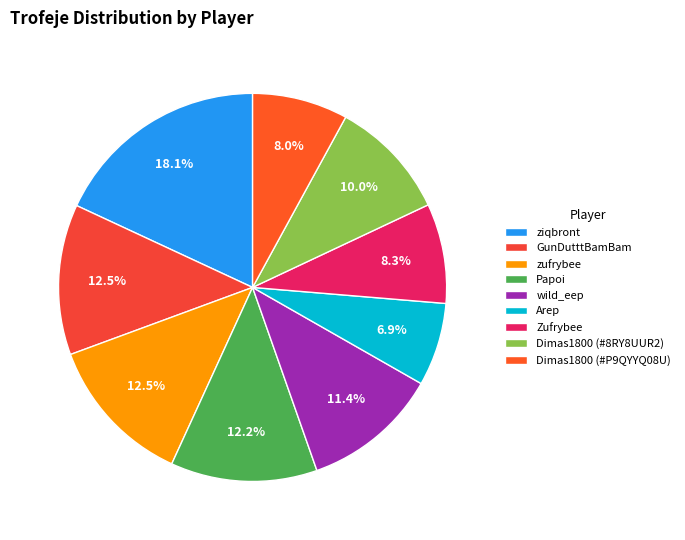

Is it true that Dimas1800 (#P9QYYQ08U) is 8% of the pie?

True